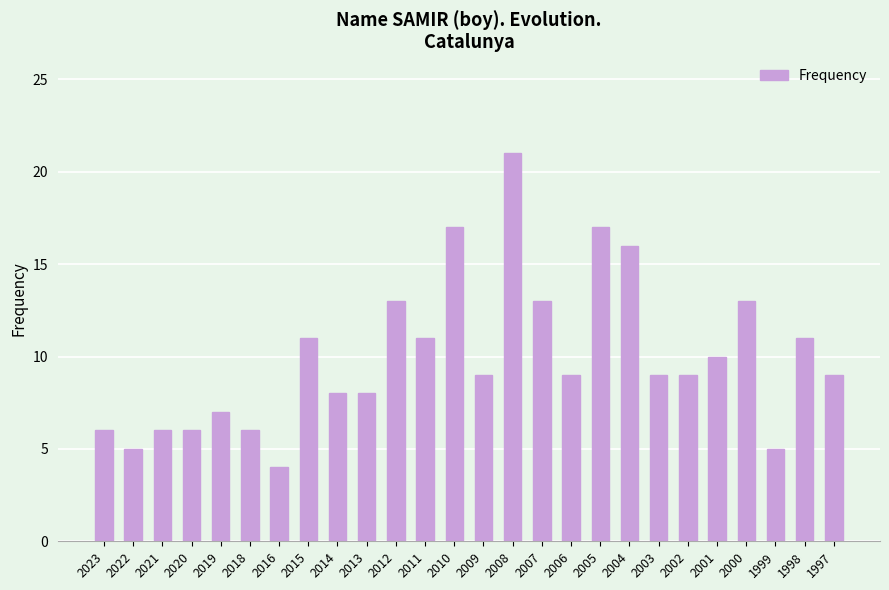

Reading left to right, transcribe all the data shown in this chart.

6	5	6	6	7	6	4	11	8	8	13	11	17	9	21	13	9	17	16	9	9	10	13	5	11	9